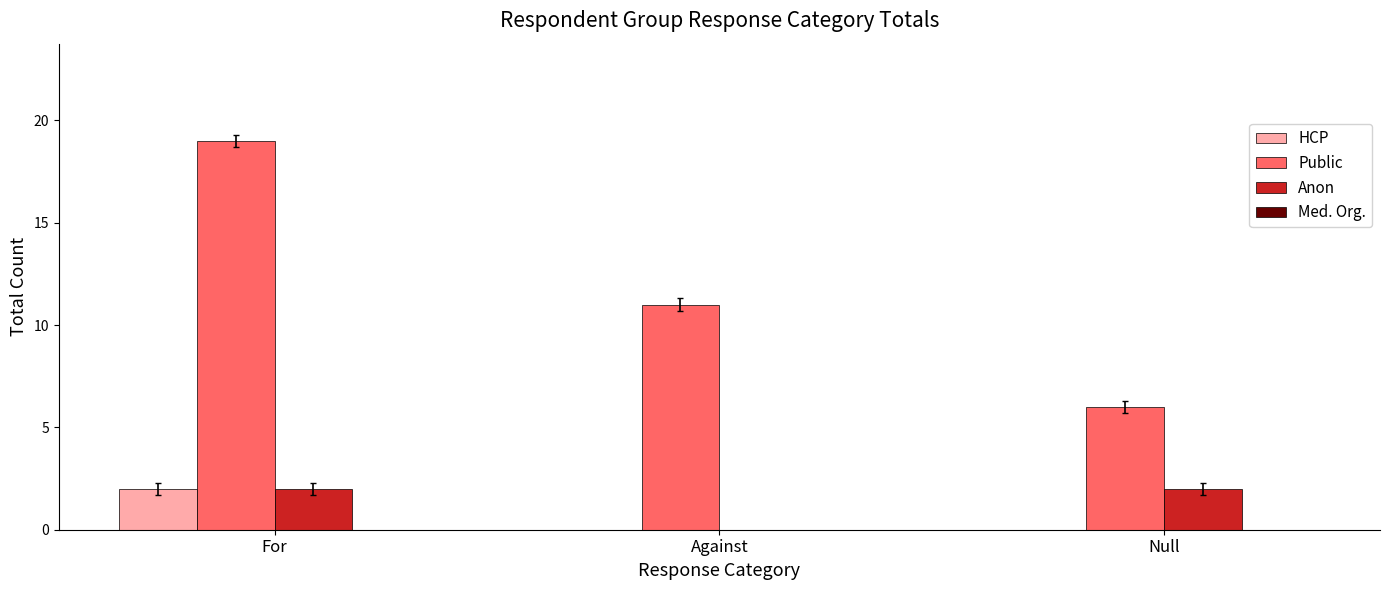

Reading left to right, list all the values displayed in this chart.

HCP: For=2	Against=0	Null=0
Public: For=19	Against=11	Null=6
Anon: For=2	Against=0	Null=2